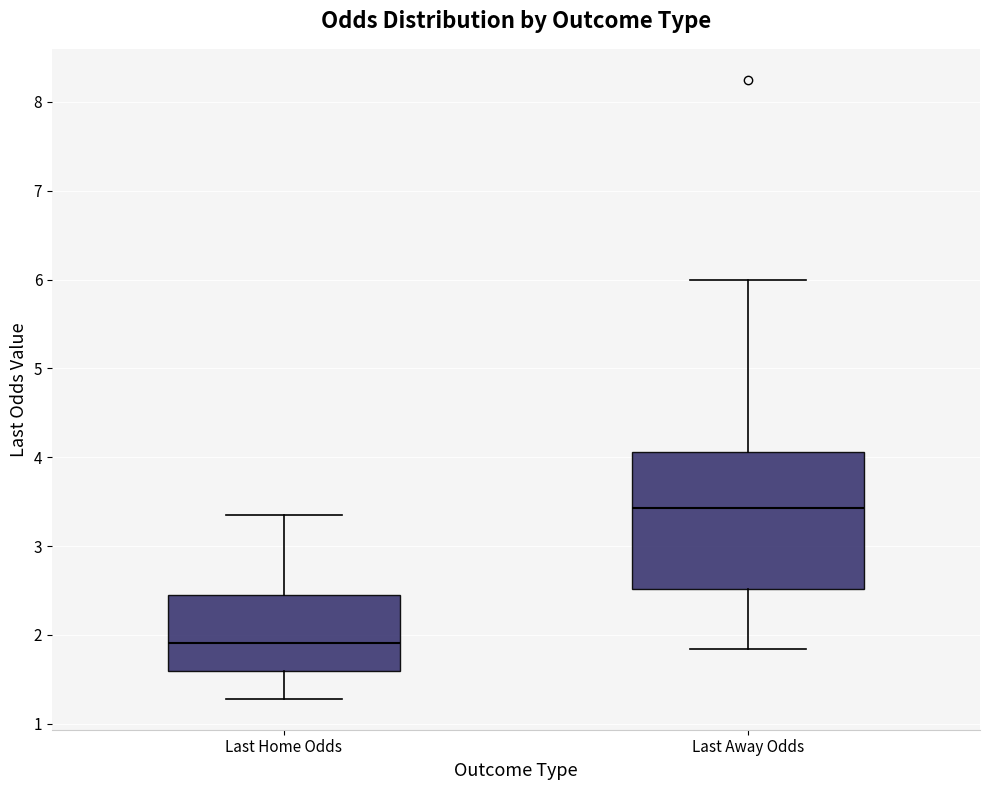

Where does the lower whisker of the box for Last Away Odds end on the y-axis? The values are not printed on the chart, so give them approximately, as read against the axis.

1.8